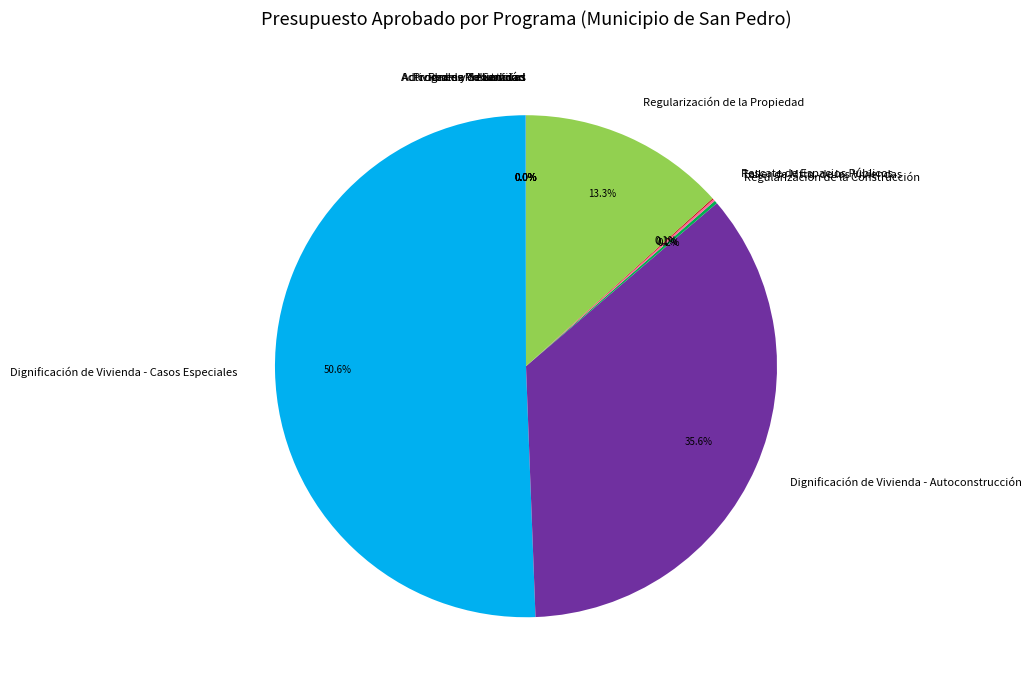

To the nearest percent, what is the average slice percentage?

9%